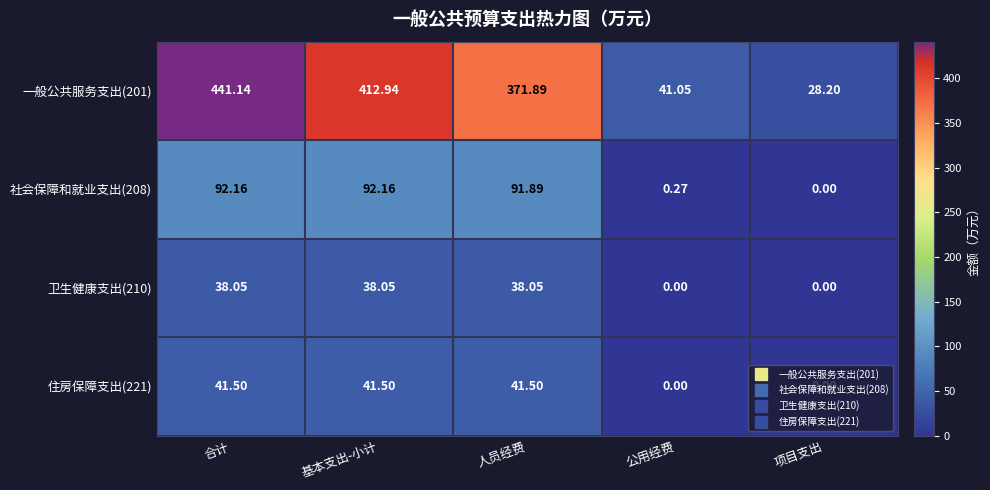

Where does the 住房保障支出(221) series first go above 41?

合计